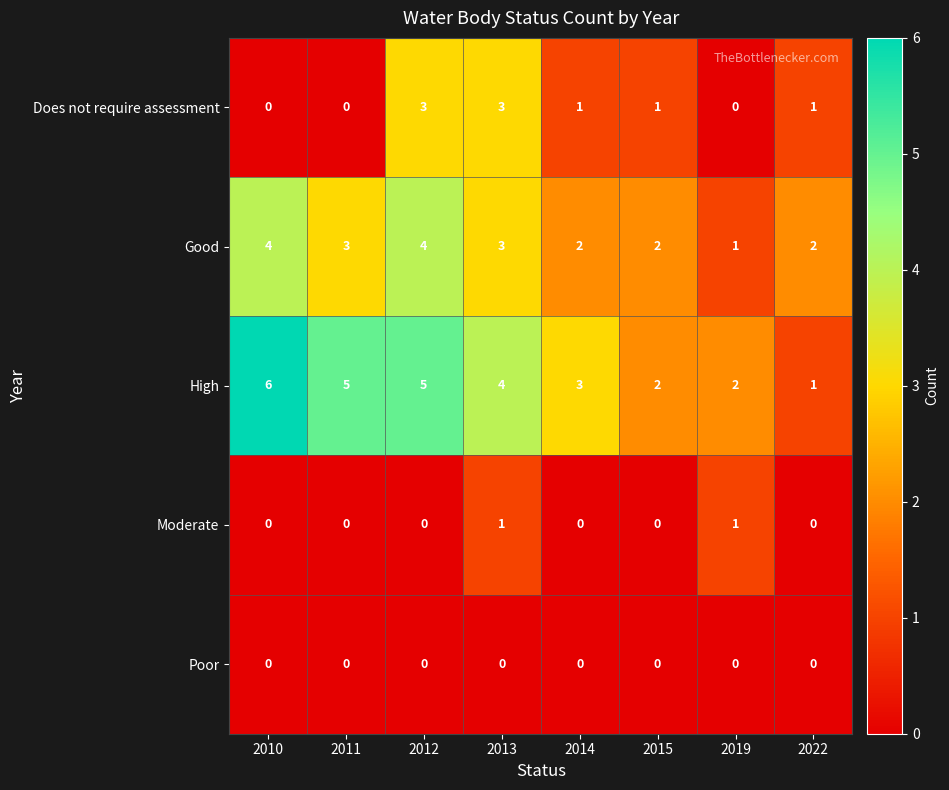

Which series has the largest total across all categories?

High